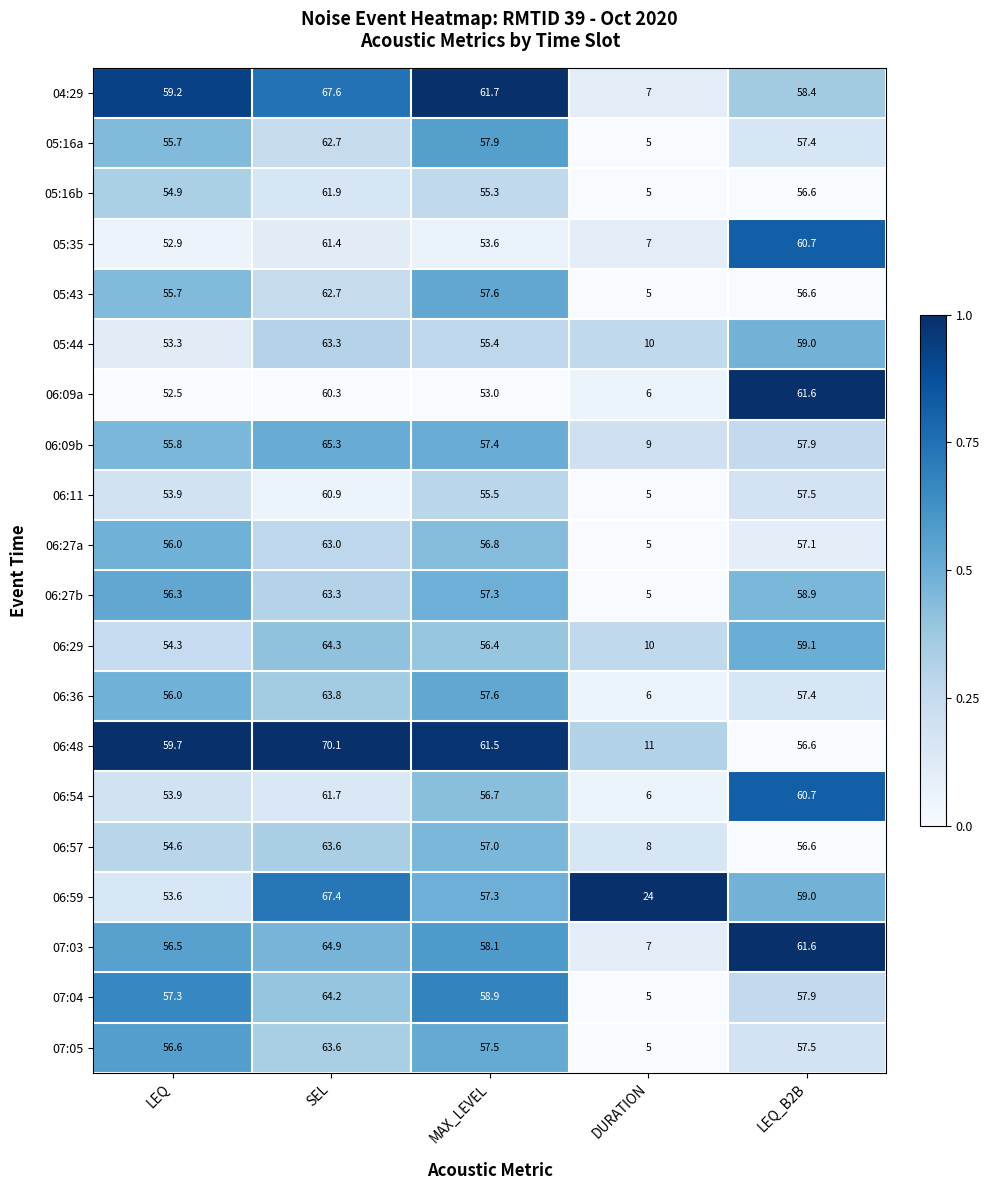

At which label does 05:43 reach its peak?

SEL